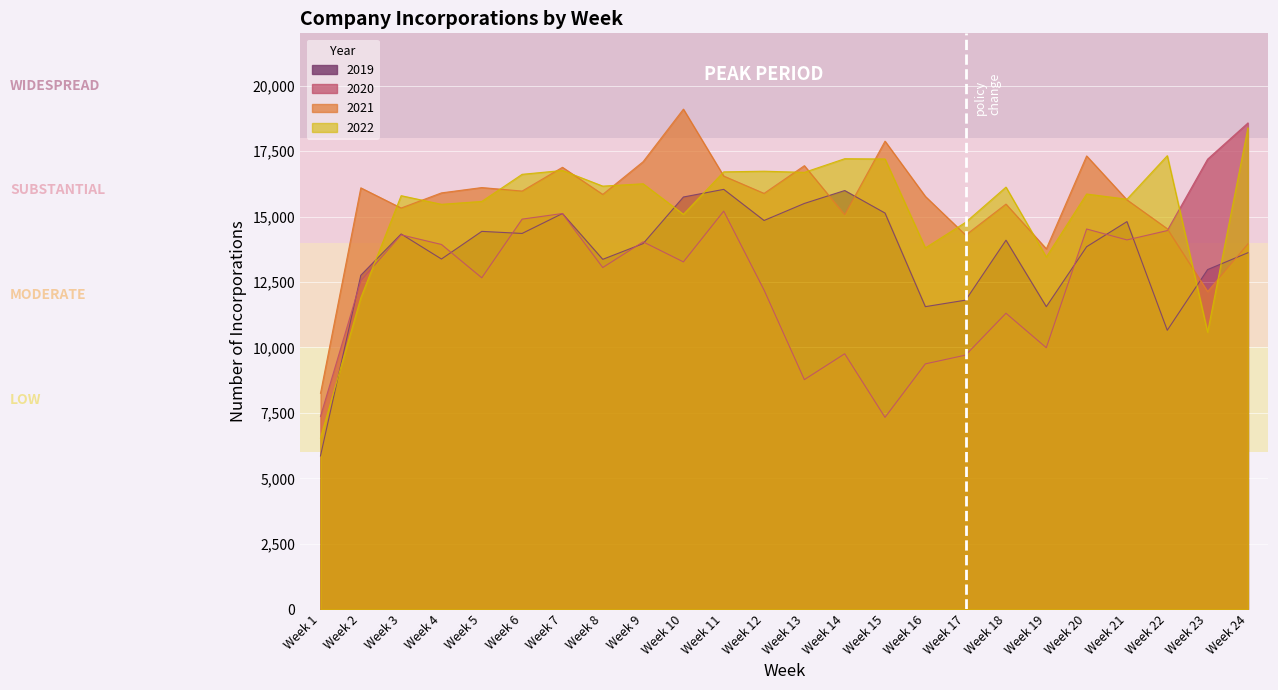

True or false: 2020 has a value of 12794 at Week 13.

False